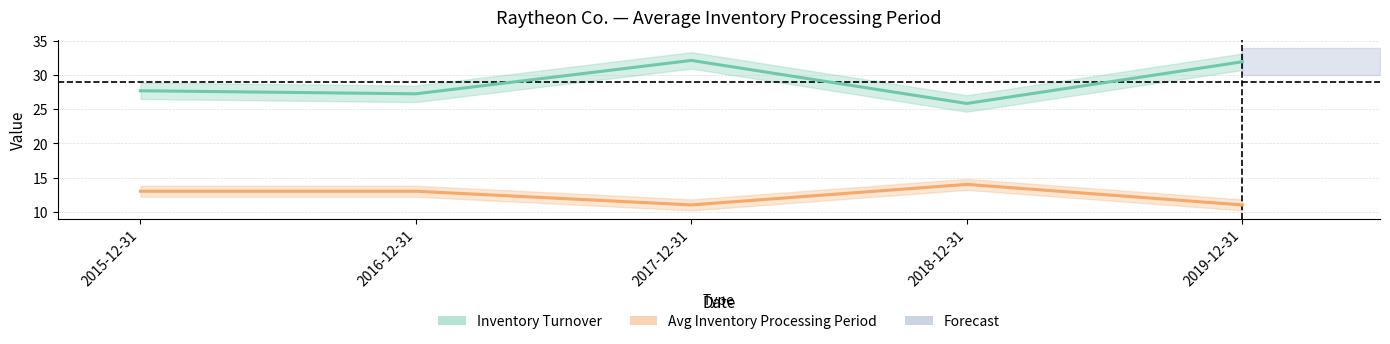

What is the label of the 3rd point from the right?

2017-12-31